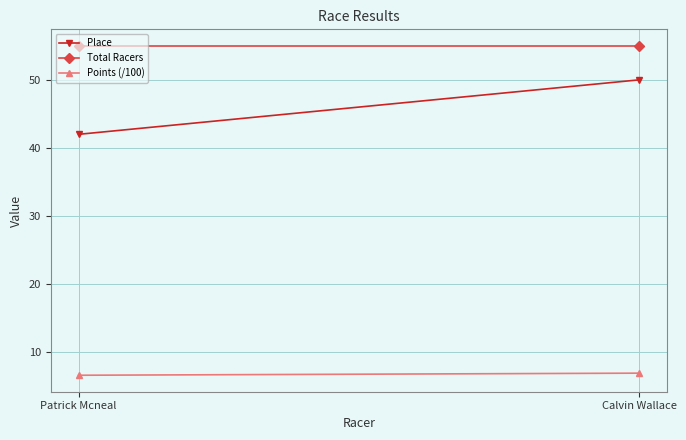

How many lines are shown in the chart?

3